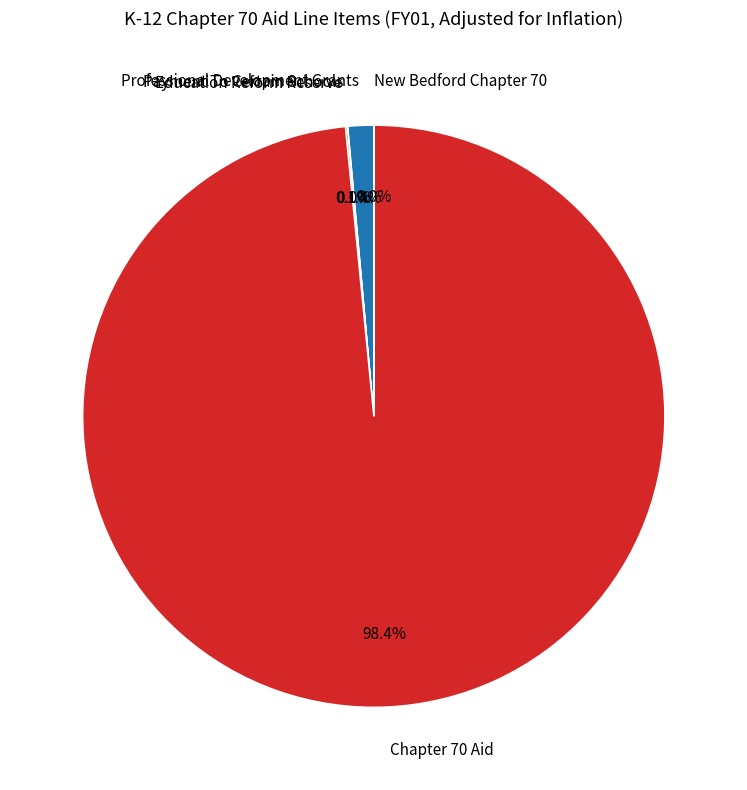

What is the largest slice in the pie chart?

Chapter 70 Aid